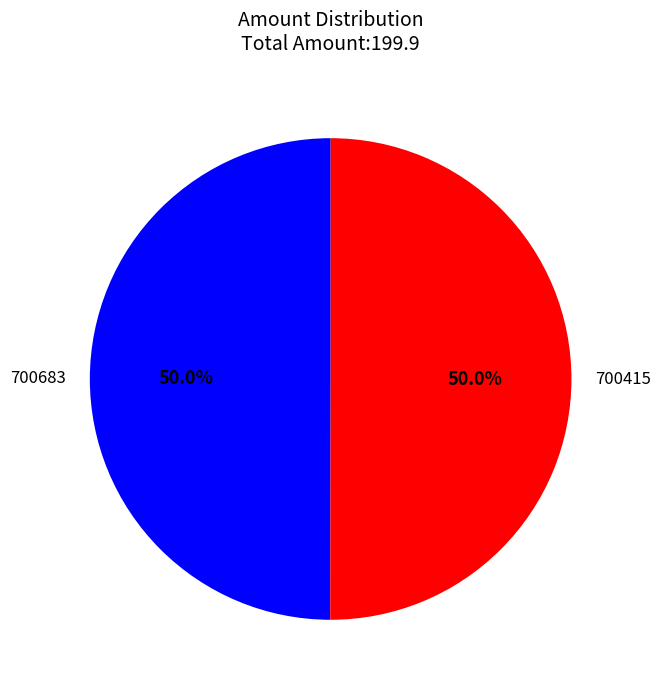

What percentage is NOT represented by 700415?

50.0%